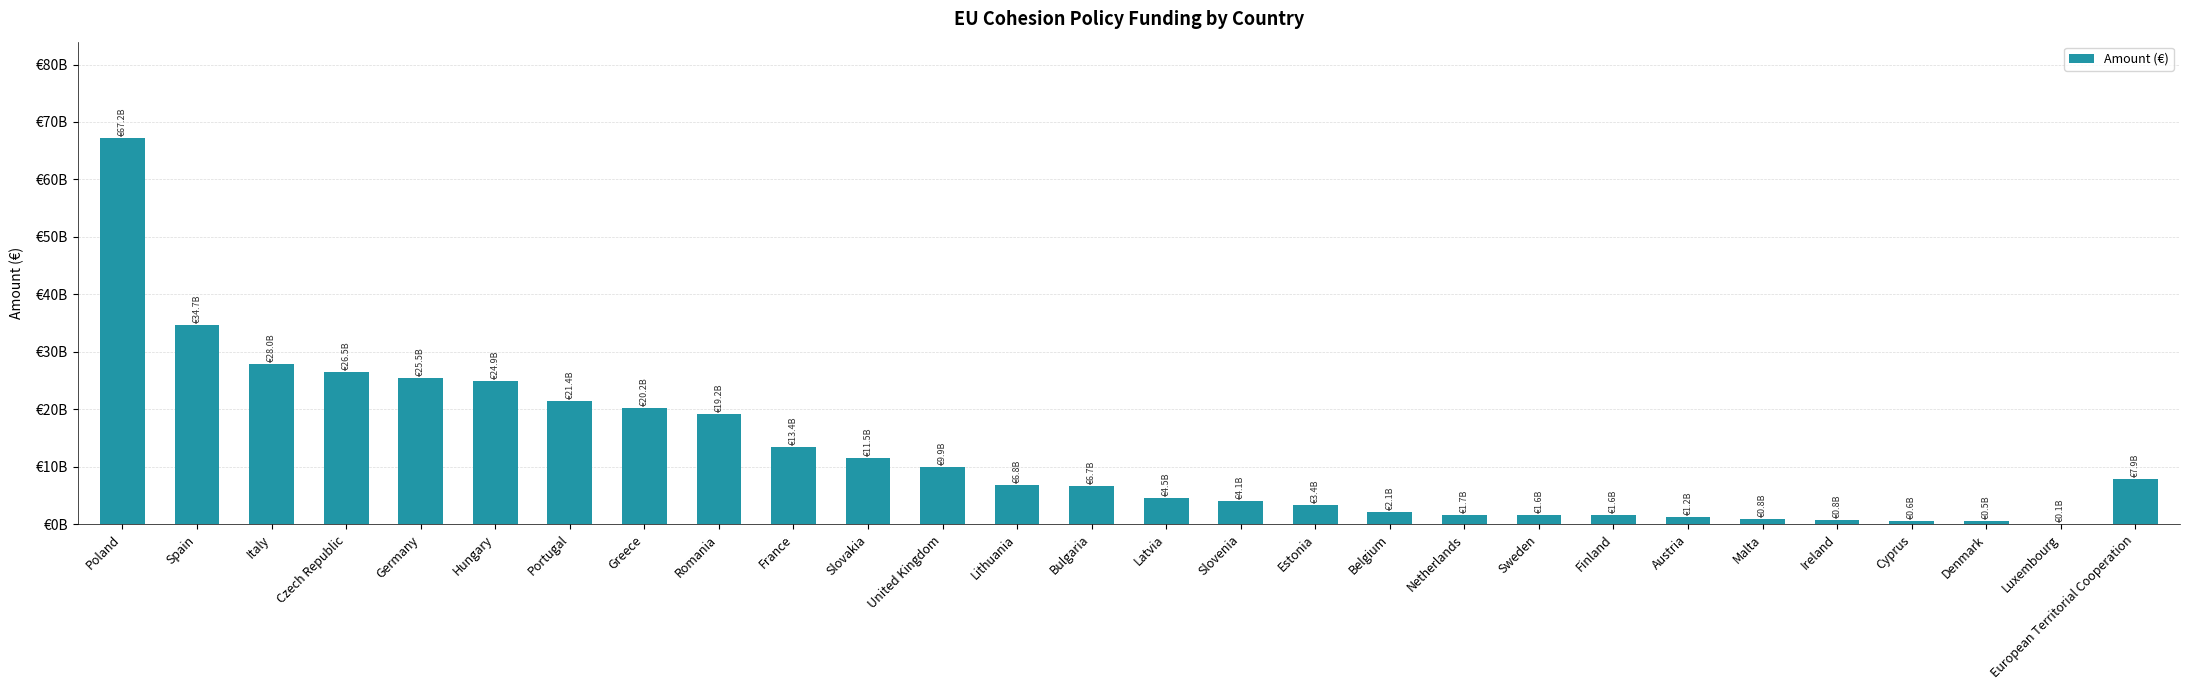

What is the ratio of the value at Malta to the value at European Territorial Cooperation?

0.1